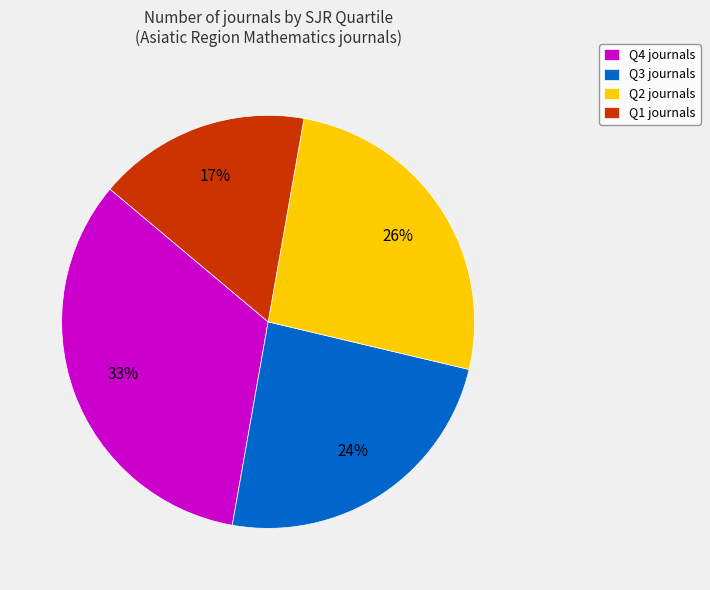

Is the sum of Q4 journals and Q3 journals greater than half?

Yes